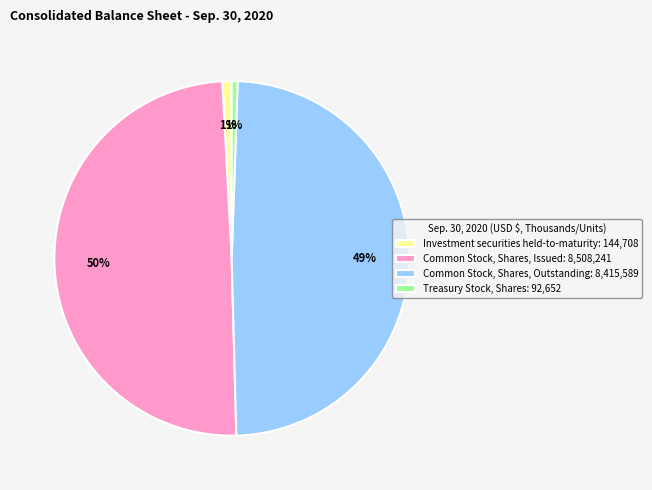

To the nearest percent, what is the combined percentage of Common Stock, Shares, Issued and Treasury Stock, Shares?

50%